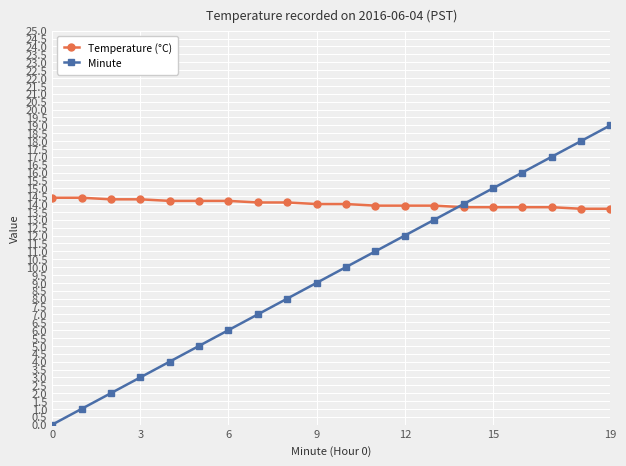

Which series has the largest range (max minus min)?

Minute